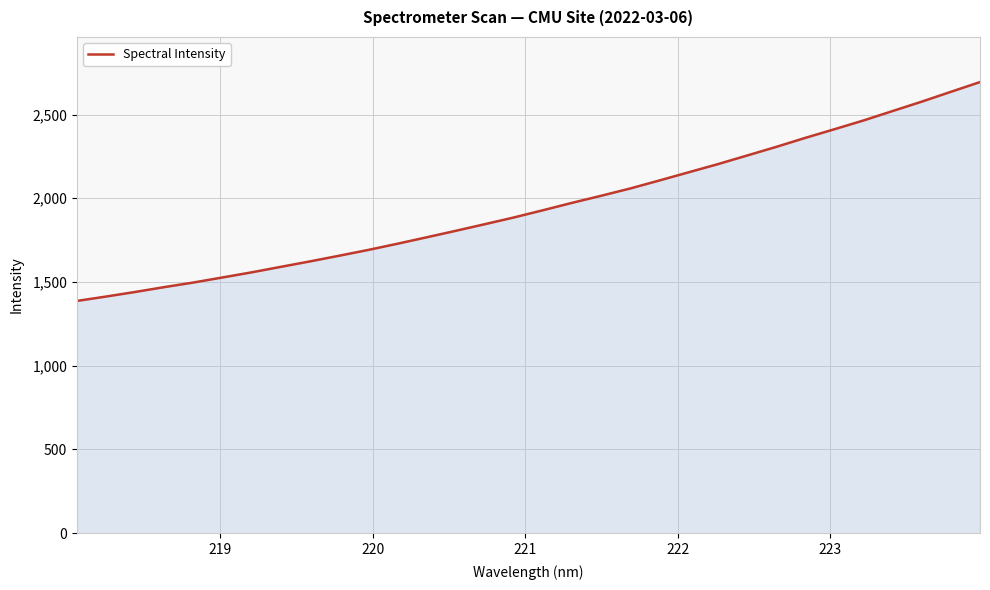

What is the minimum value shown in the chart?

1386.9